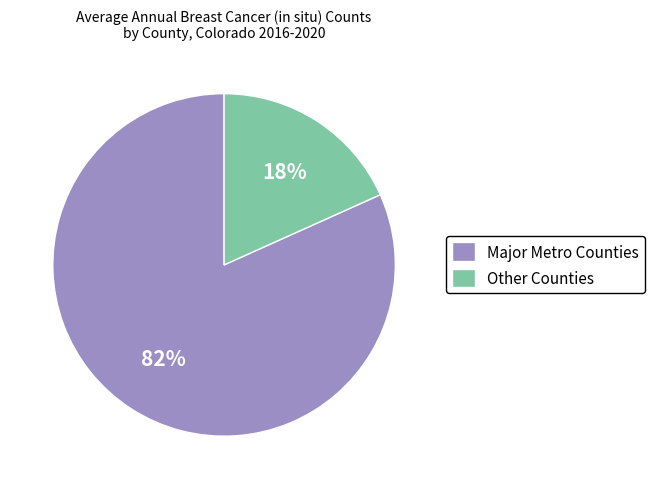

True or false: Major Metro Counties accounts for 89% of the total.

False